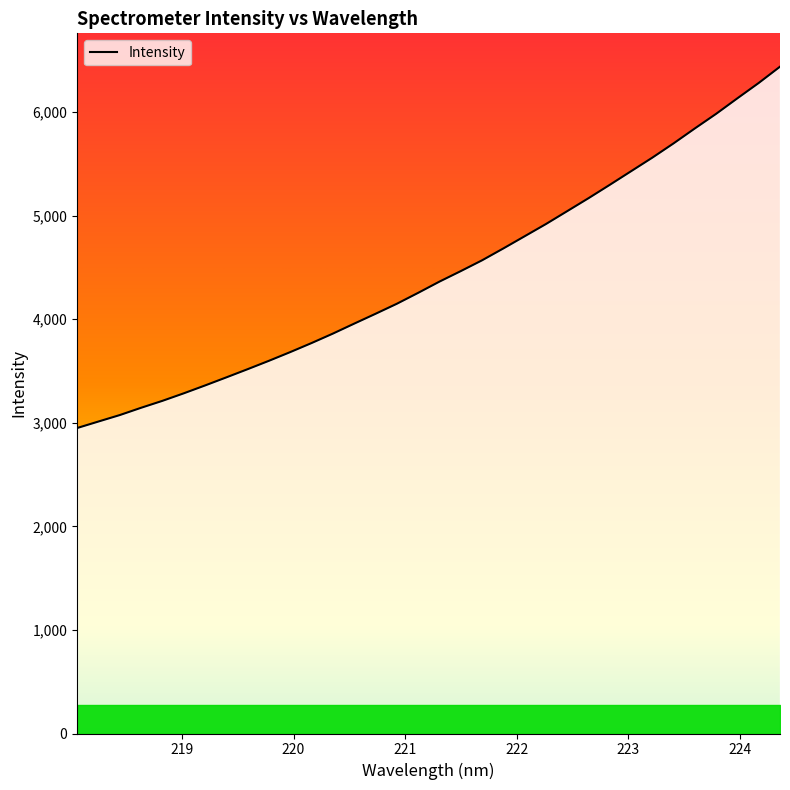

What is the difference between the second highest and minimum values?

3332.0